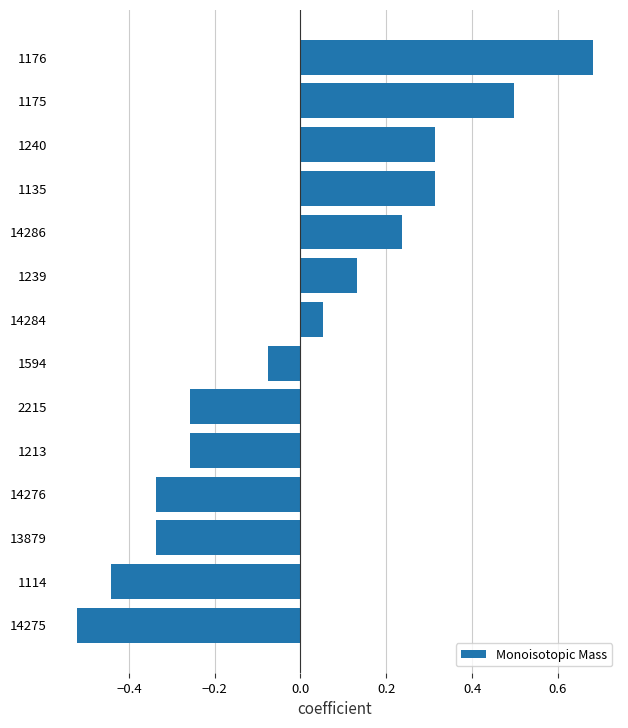

How many negative values are there?

7